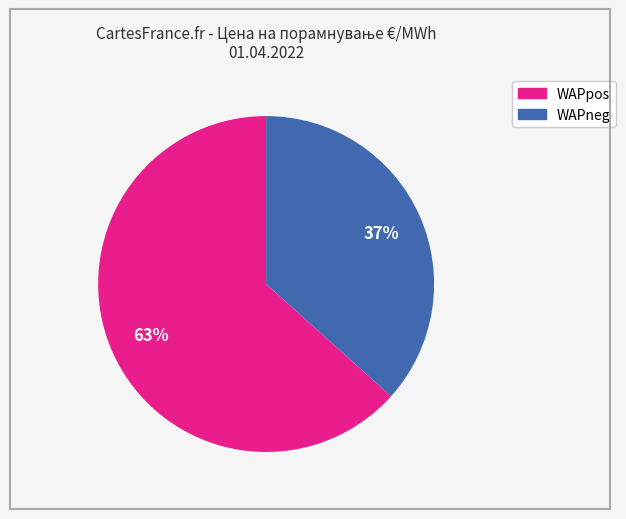

Does any single category account for the majority?

Yes